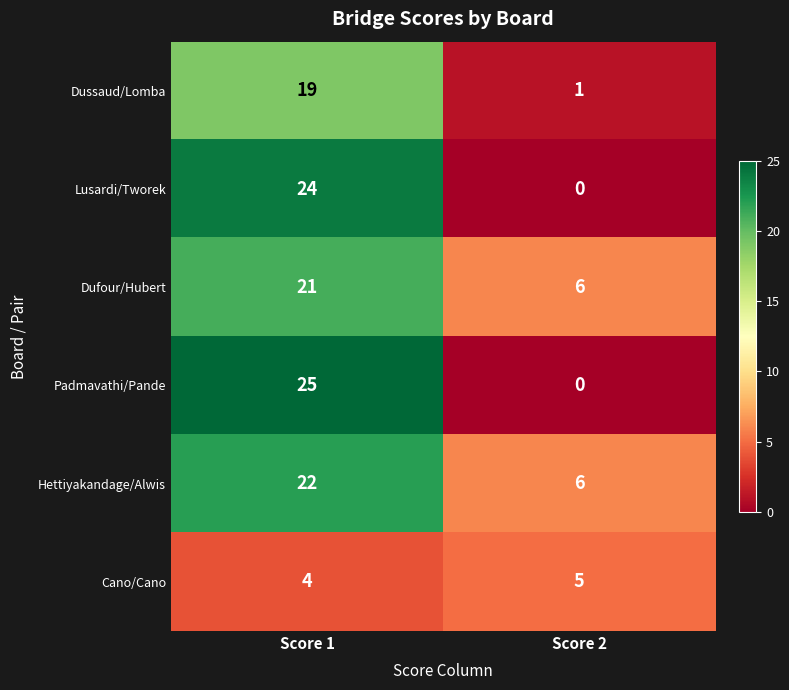

The value of Dussaud/Lomba at Score 2 is 0. True or false?

False